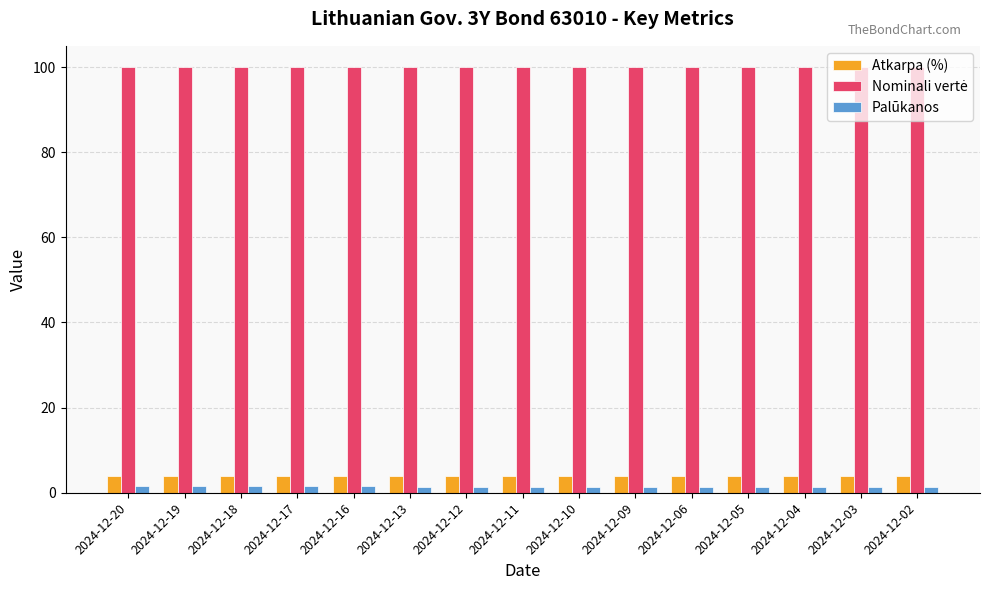

What is the average value of the Palūkanos series?

1.4